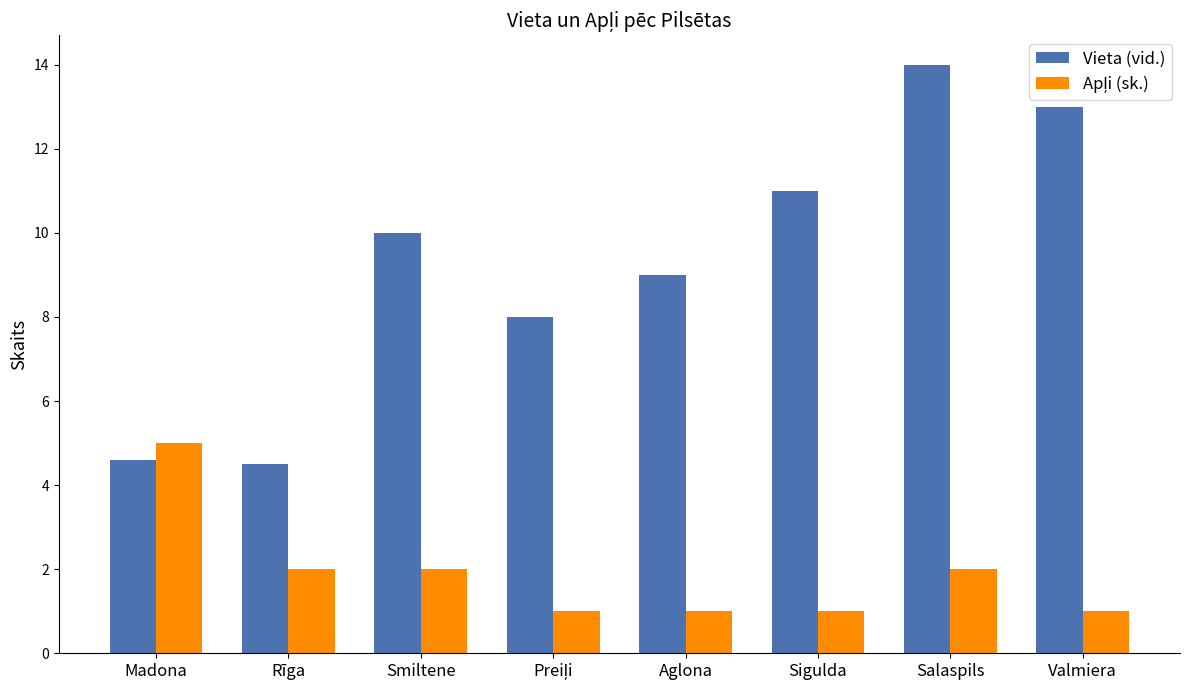

Which series has the widest spread of values?

Vieta (vid.)